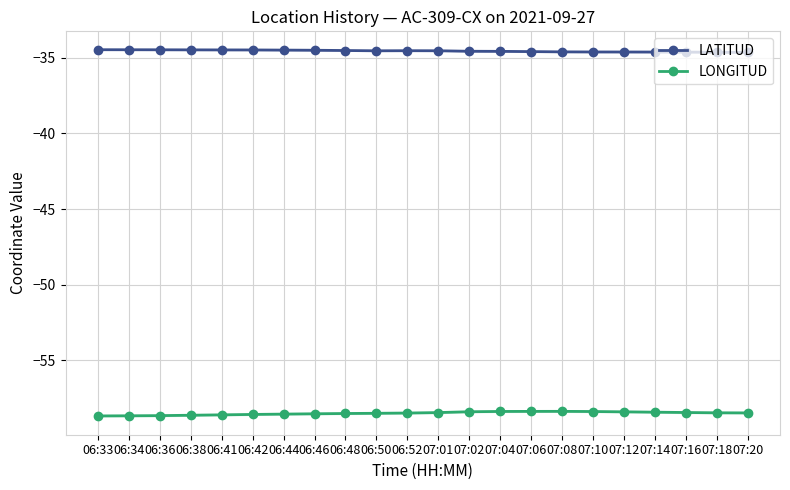

Reading left to right, extract all data points from this chart.

LATITUD: -34.5	-34.5	-34.5	-34.5	-34.5	-34.5	-34.5	-34.5	-34.5	-34.5	-34.5	-34.5	-34.6	-34.6	-34.6	-34.6	-34.6	-34.6	-34.6	-34.6	-34.6	-34.7
LONGITUD: -58.7	-58.7	-58.6	-58.6	-58.6	-58.6	-58.5	-58.5	-58.5	-58.5	-58.5	-58.4	-58.4	-58.4	-58.4	-58.4	-58.4	-58.4	-58.4	-58.4	-58.5	-58.5